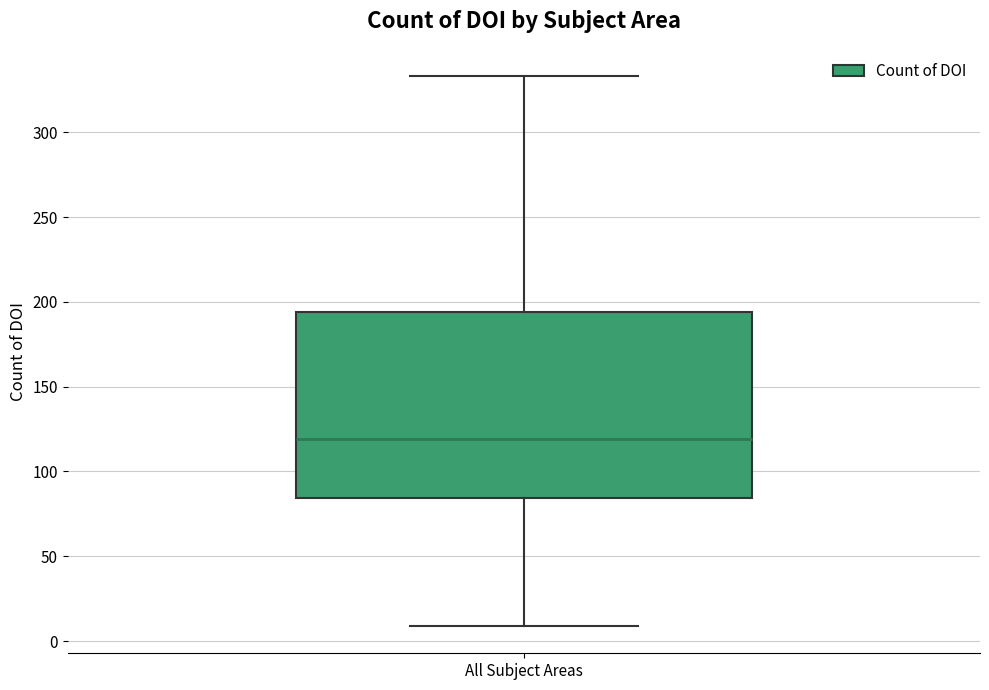

Where does the median line of the box for All Subject Areas sit on the y-axis? The values are not printed on the chart, so give them approximately, as read against the axis.

120